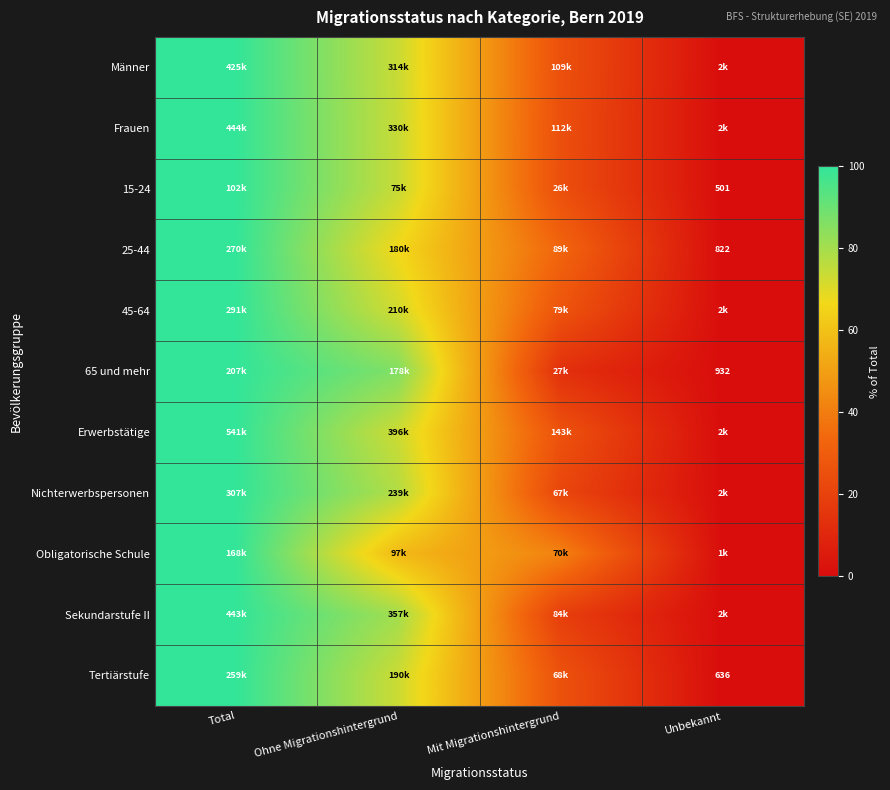

Is the value of Frauen at Mit Migrationshintergrund greater than the value of Tertiärstufe at Total?

No